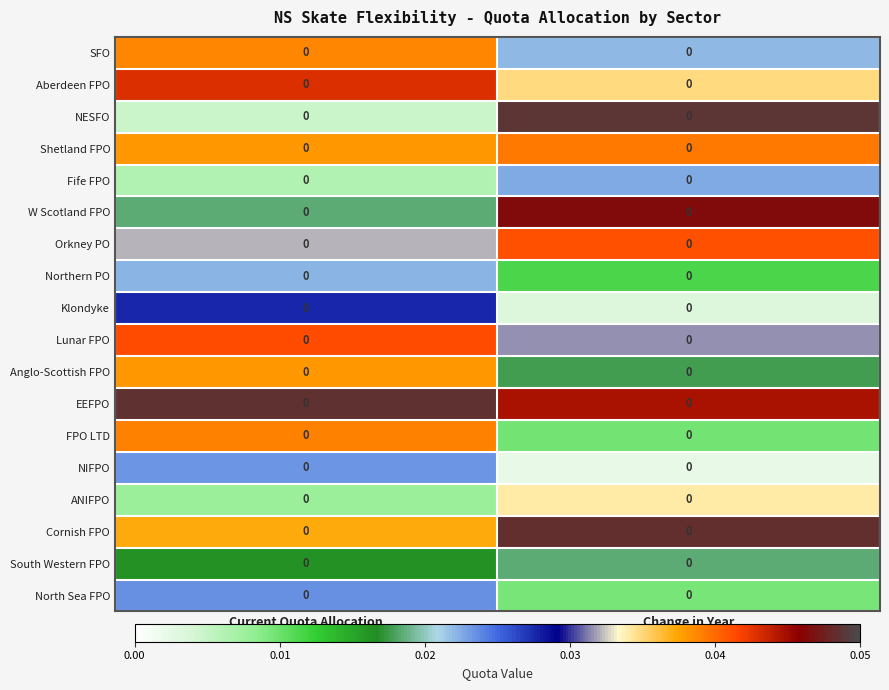

The Orkney PO series shows 0.0 at Change in Year. True or false?

False